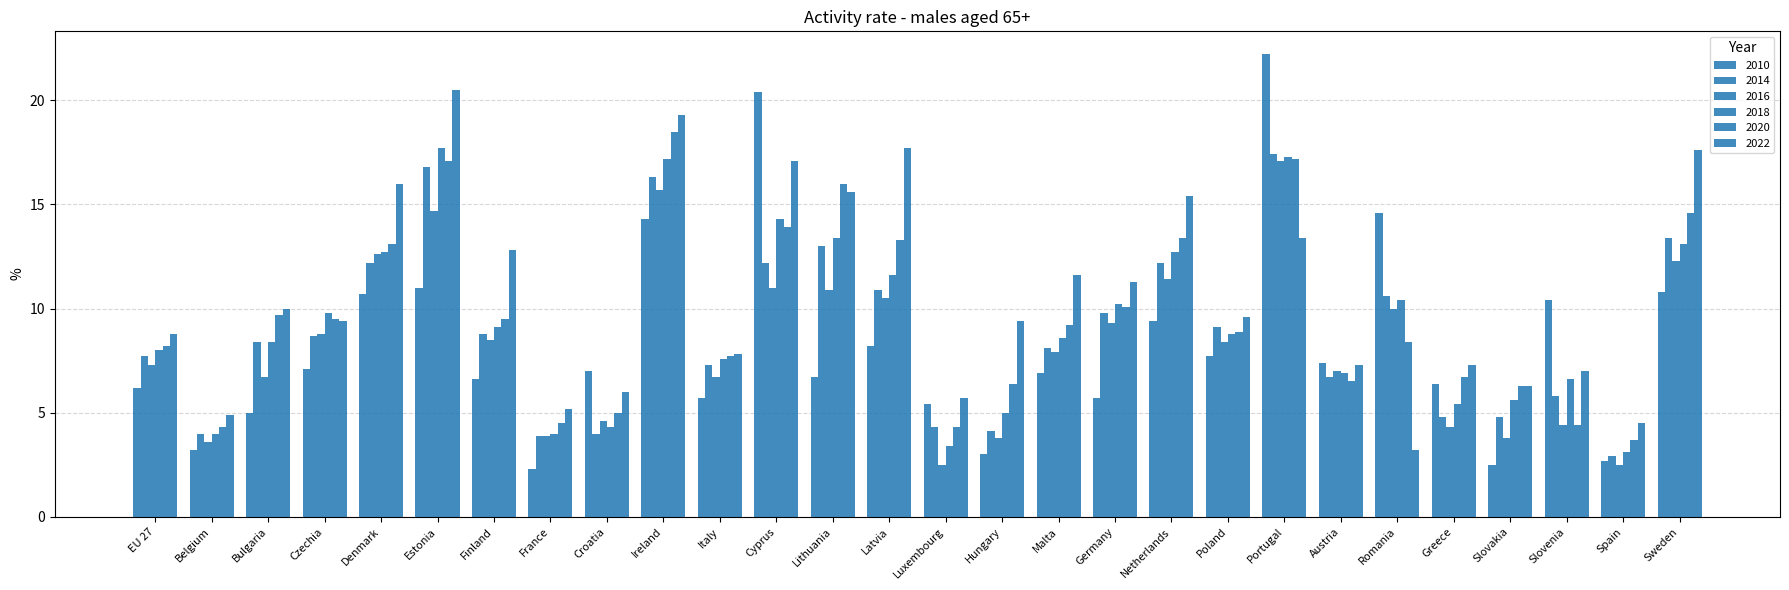

What is the average value of the 2018 series?

9.3